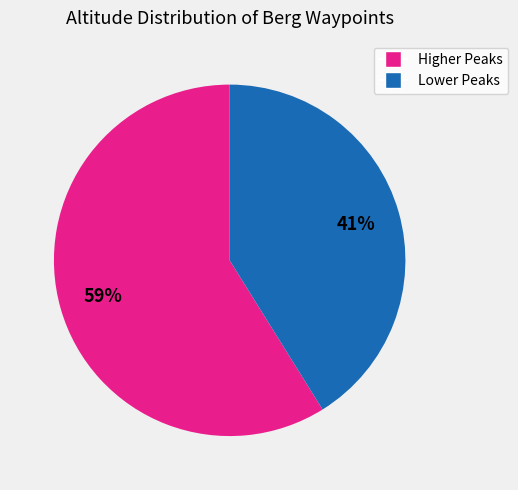

To the nearest percent, what is the difference between the largest and smallest slice percentages?

18%